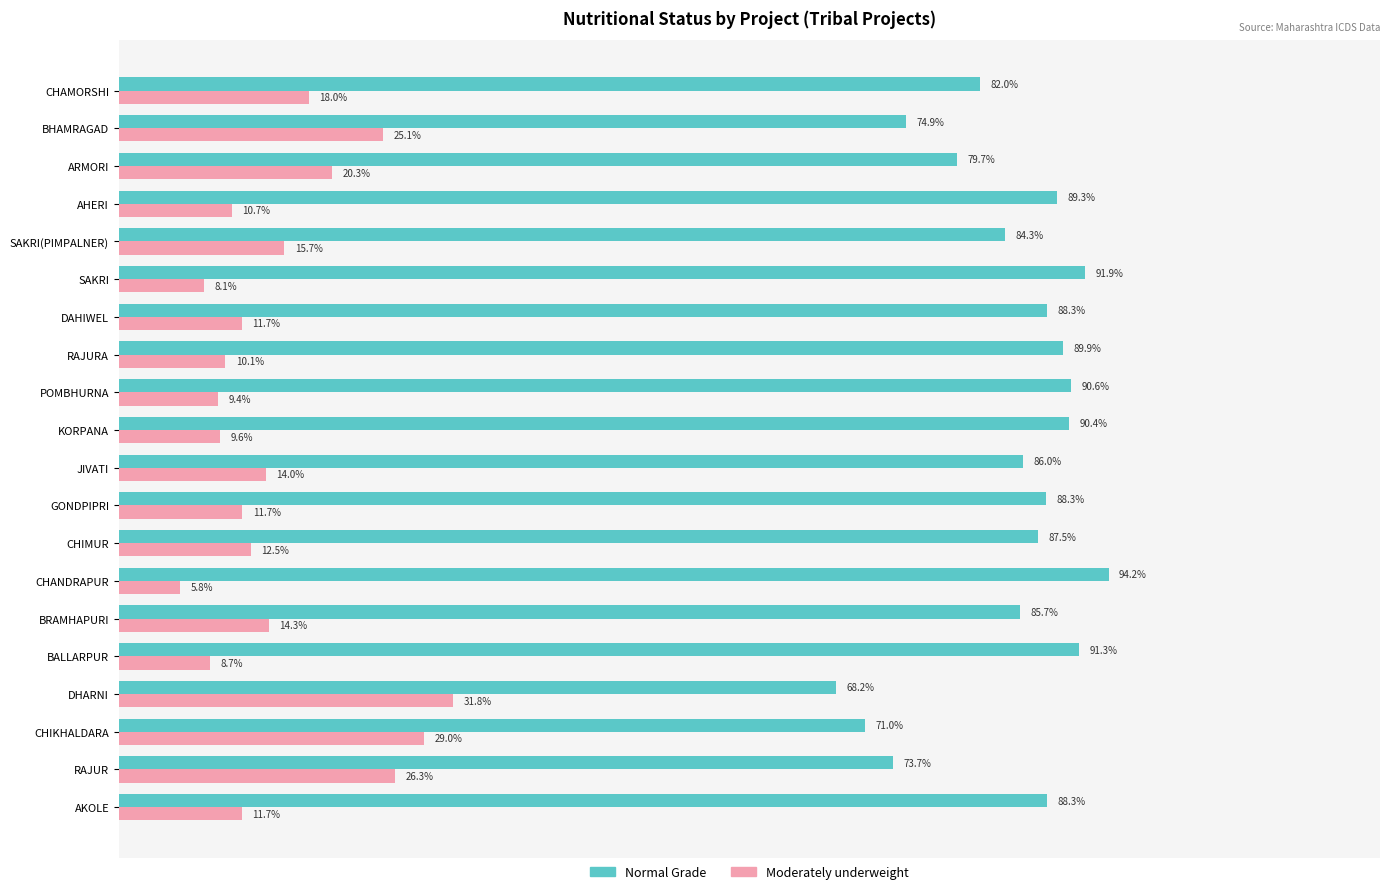

List the series in order of their overall mean, highest first.

Normal Grade, Moderately underweight